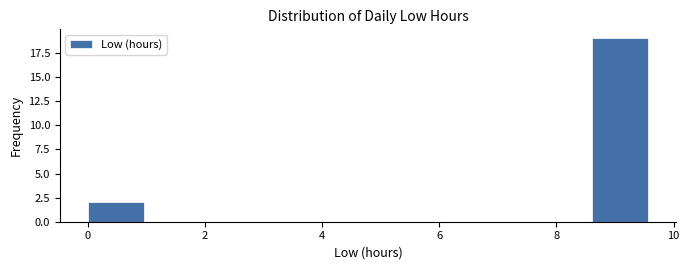

Reading left to right, list every bar in this chart as the range it spans on the x-axis followed by its height. Neither the bar edges nor the heights are printed on the chart, so give them approximately, as read against the axes.

0.0 to 1.0: 2
1.0 to 2.0: 0
2.0 to 2.8: 0
2.8 to 3.8: 0
3.8 to 4.8: 0
4.8 to 5.8: 0
5.8 to 6.6: 0
6.6 to 7.6: 0
7.6 to 8.6: 0
8.6 to 9.6: 19